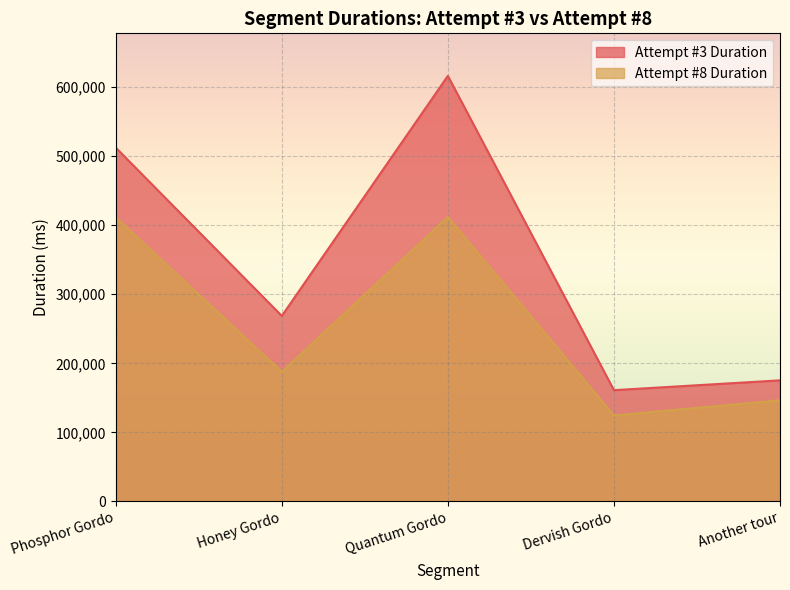

At which category is the sum across all series the highest?

Quantum Gordo